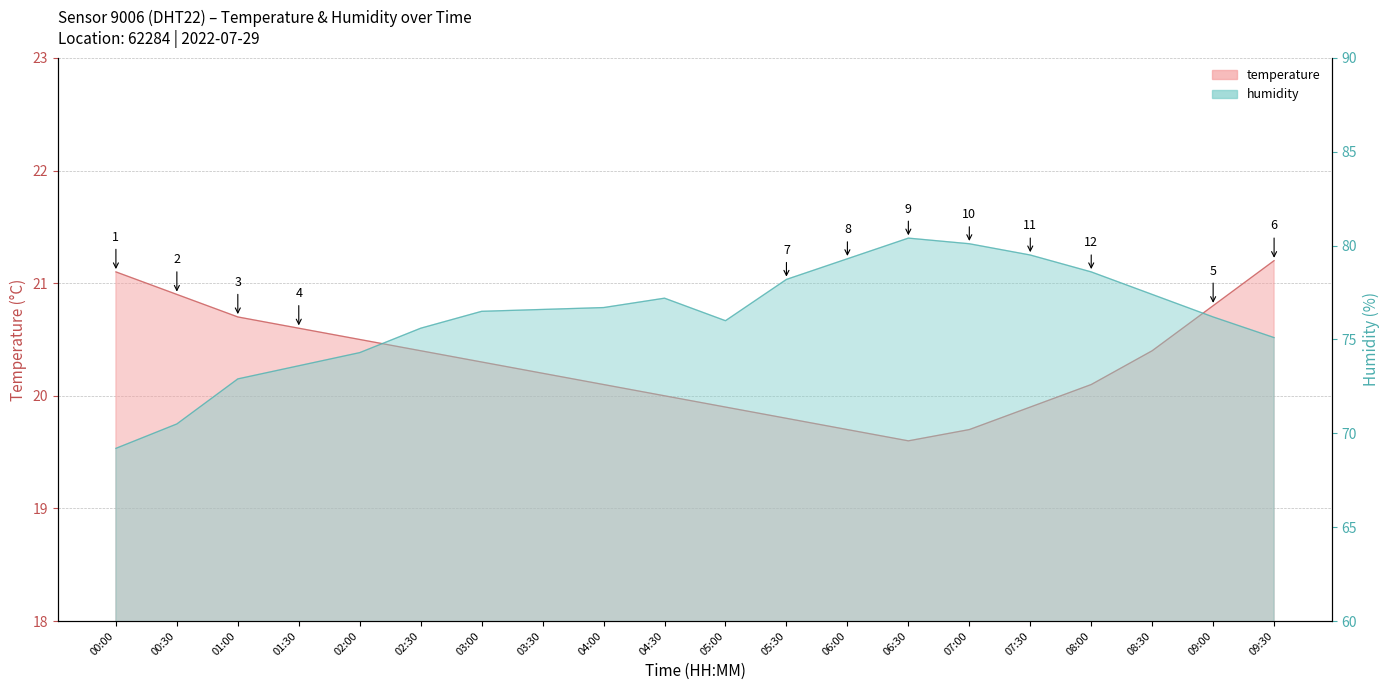

What is the greatest value displayed?

80.4